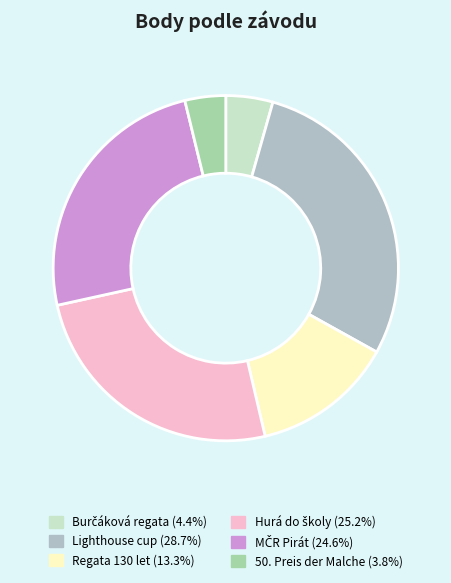

To the nearest percent, what is the difference between the largest and smallest slice percentages?

25%